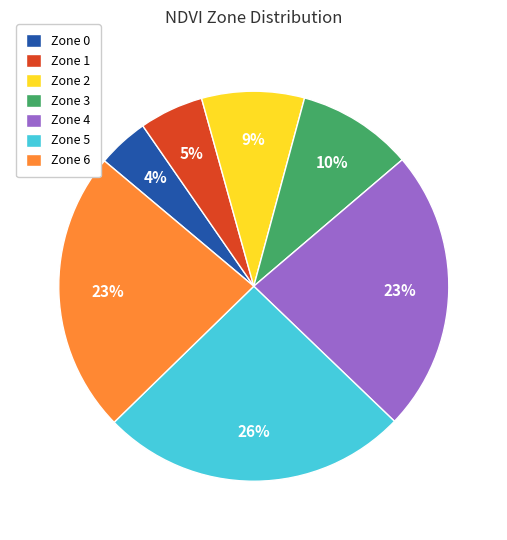

True or false: Zone 3 accounts for 10% of the total.

True